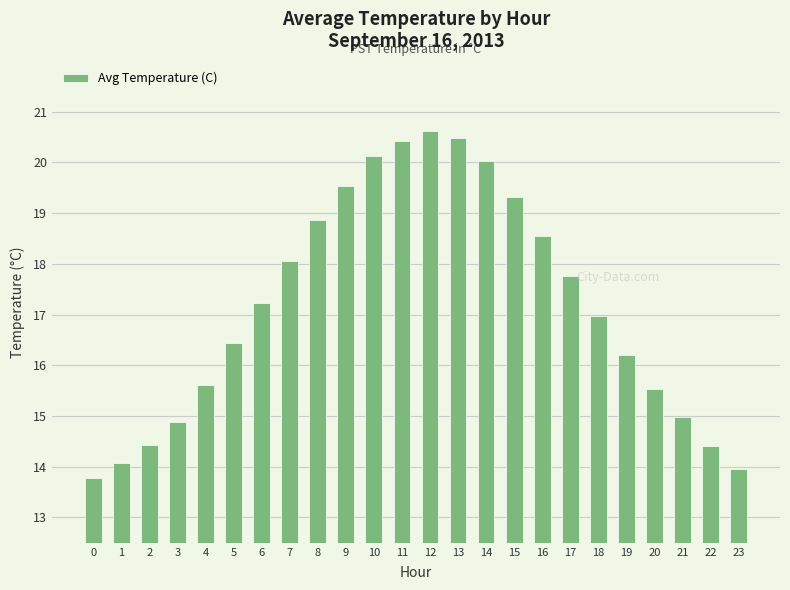

At which category does the chart reach its peak across all series?

12